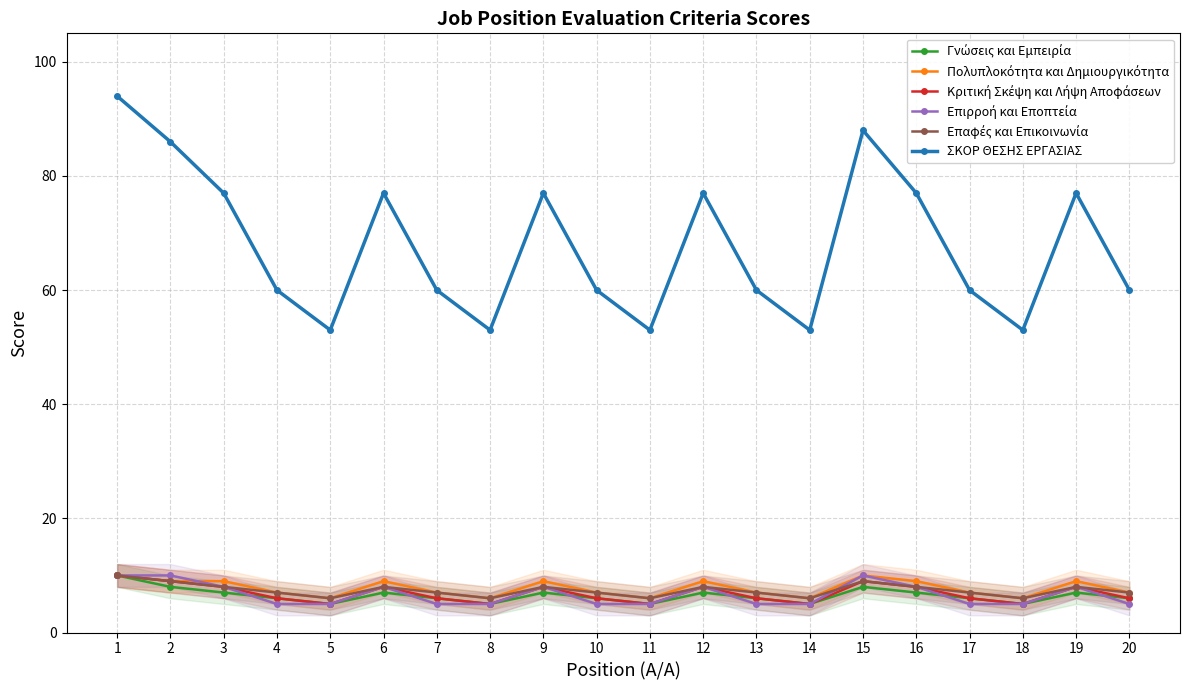

What is the greatest value displayed?

94